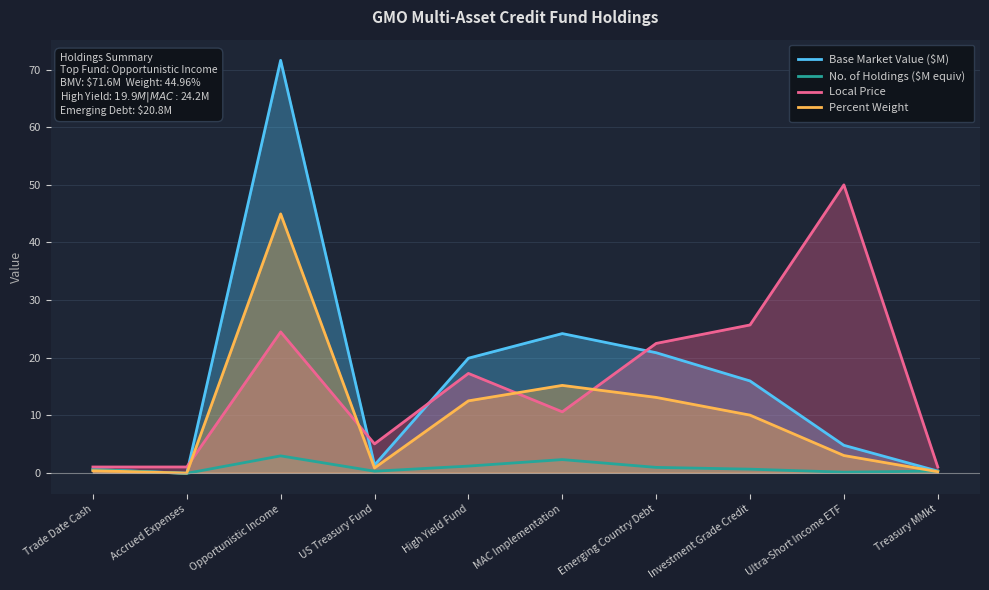

What is the difference between the highest and lowest values at Ultra-Short Income ETF?

49.9